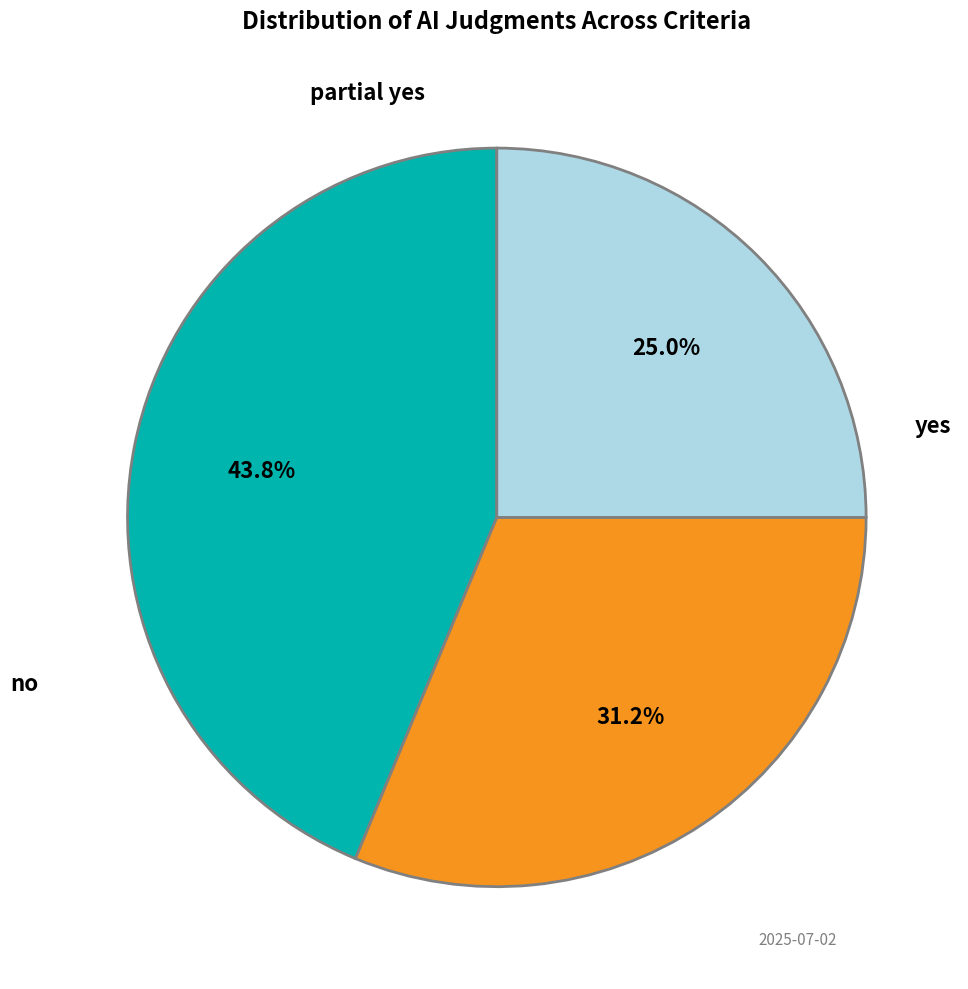

What percentage do yes and partial yes together represent?

68.8%